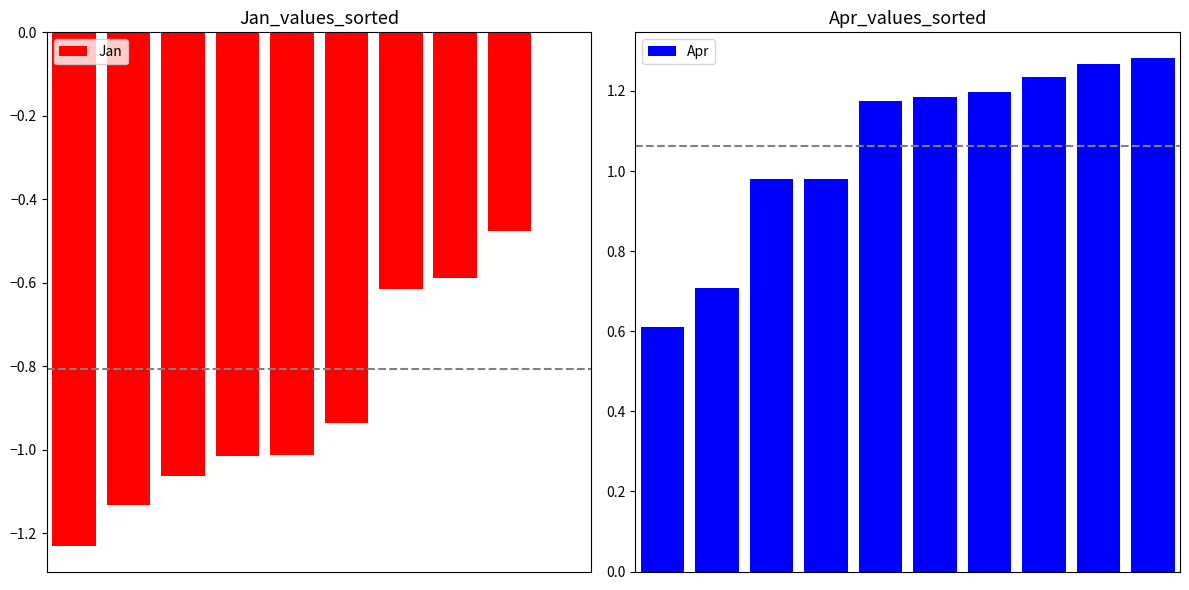

Which series has the largest range (max minus min)?

Jan